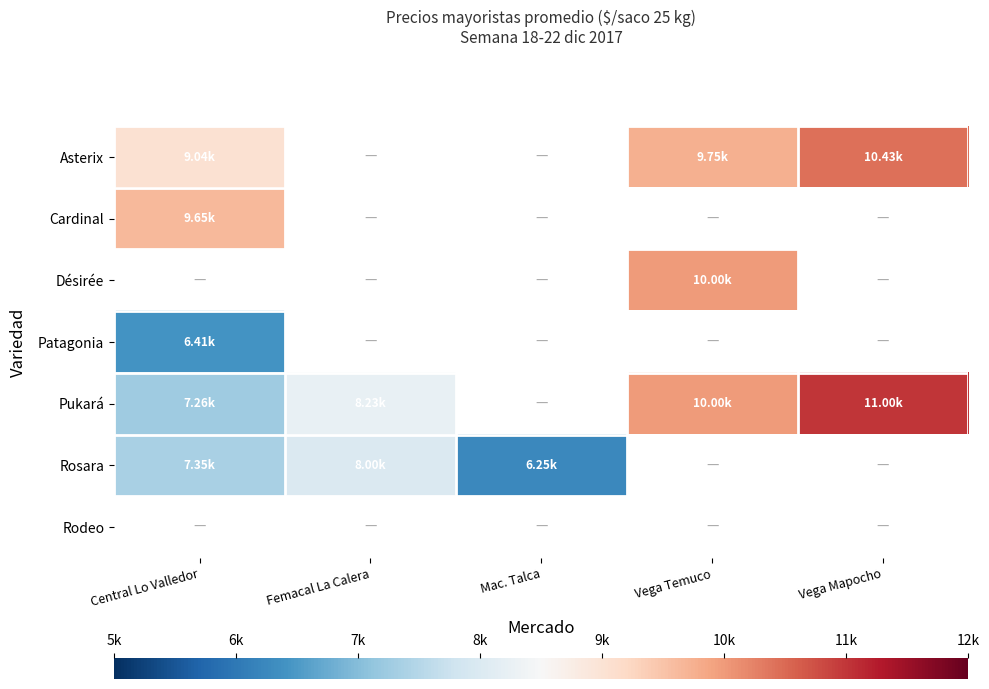

At which category is the sum across all series the highest?

Central Lo Valledor